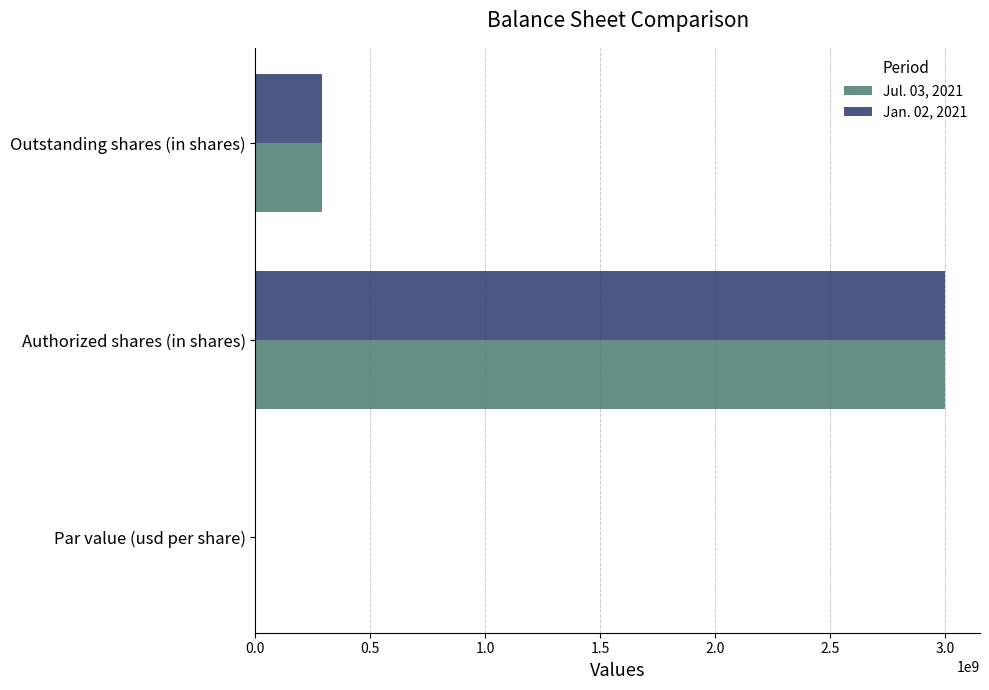

At which category is the sum across all series the highest?

Authorized shares (in shares)